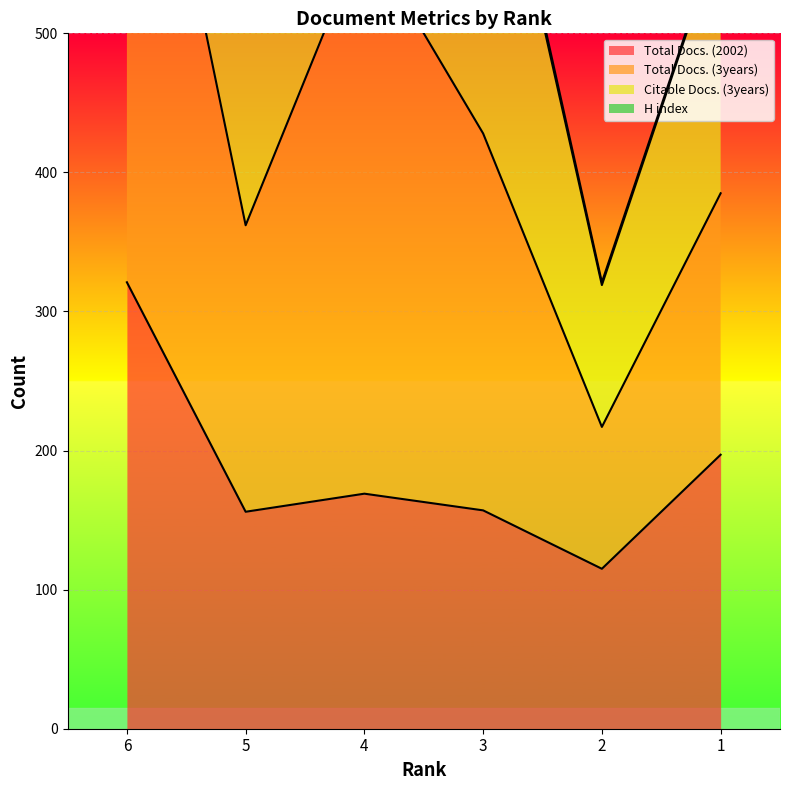

What is the sum of the Total Docs. (2002) values at 5 and 3?

313